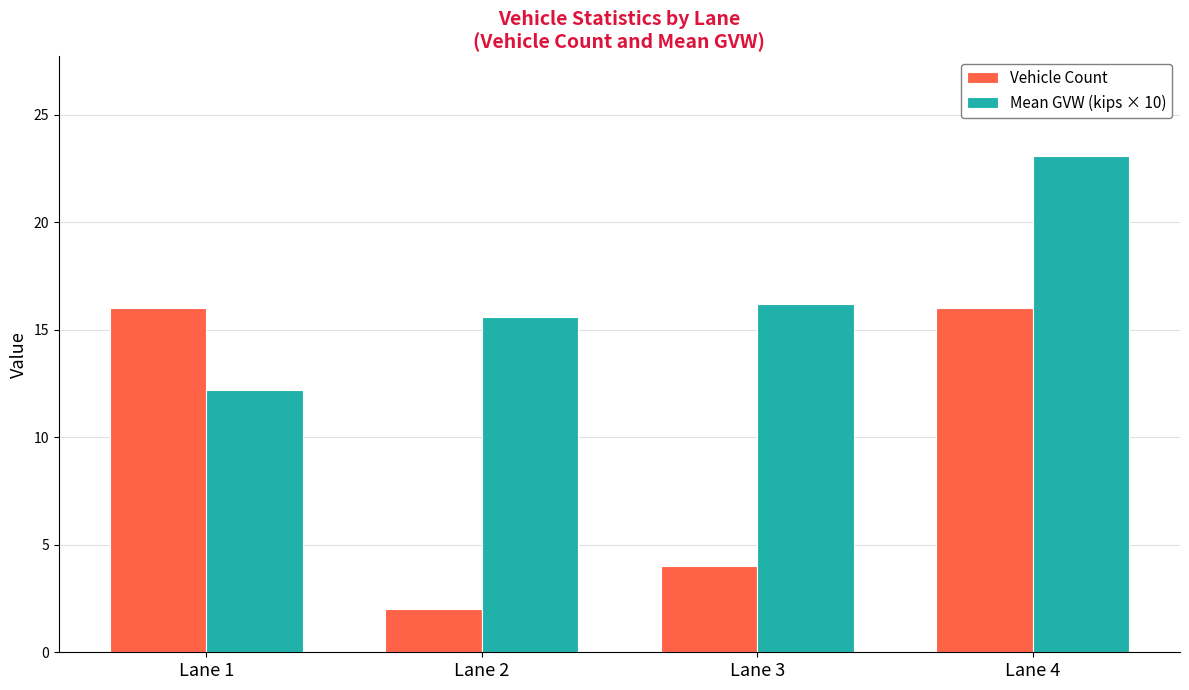

How many series are shown in this chart?

2